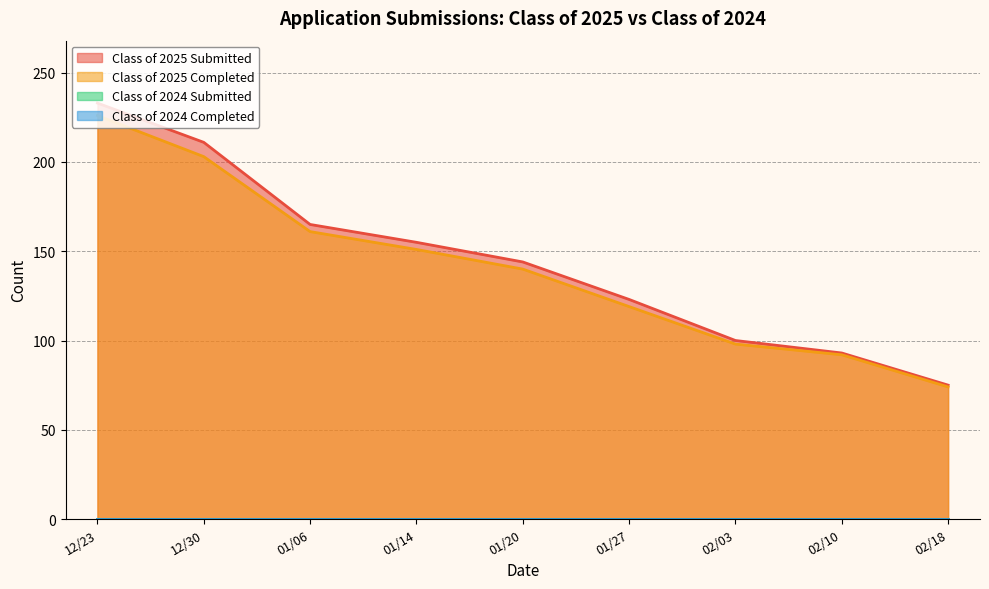

What is the spread (max minus min) of values at 01/14?

4